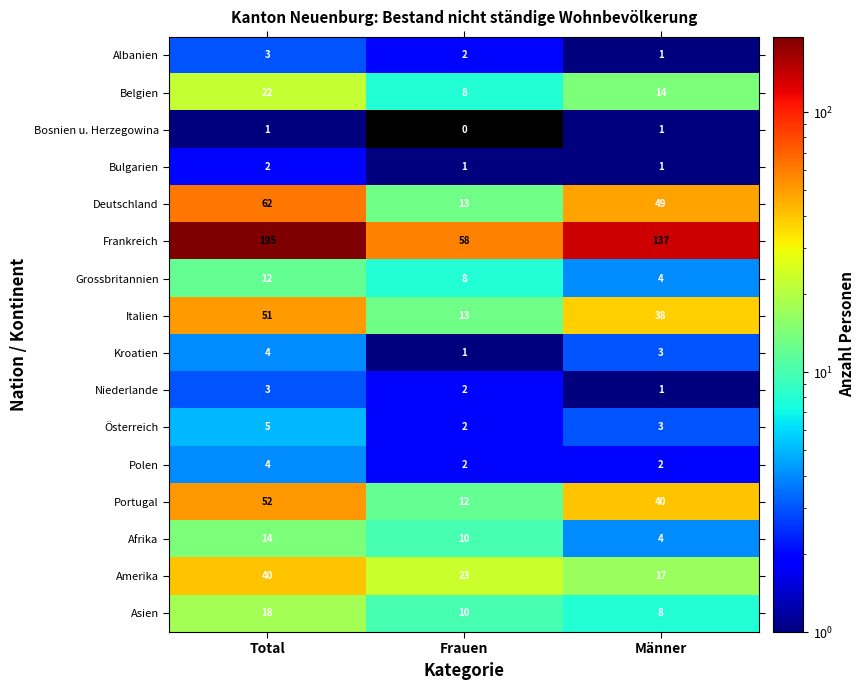

Which series changed the most between Frauen and Männer?

Frankreich